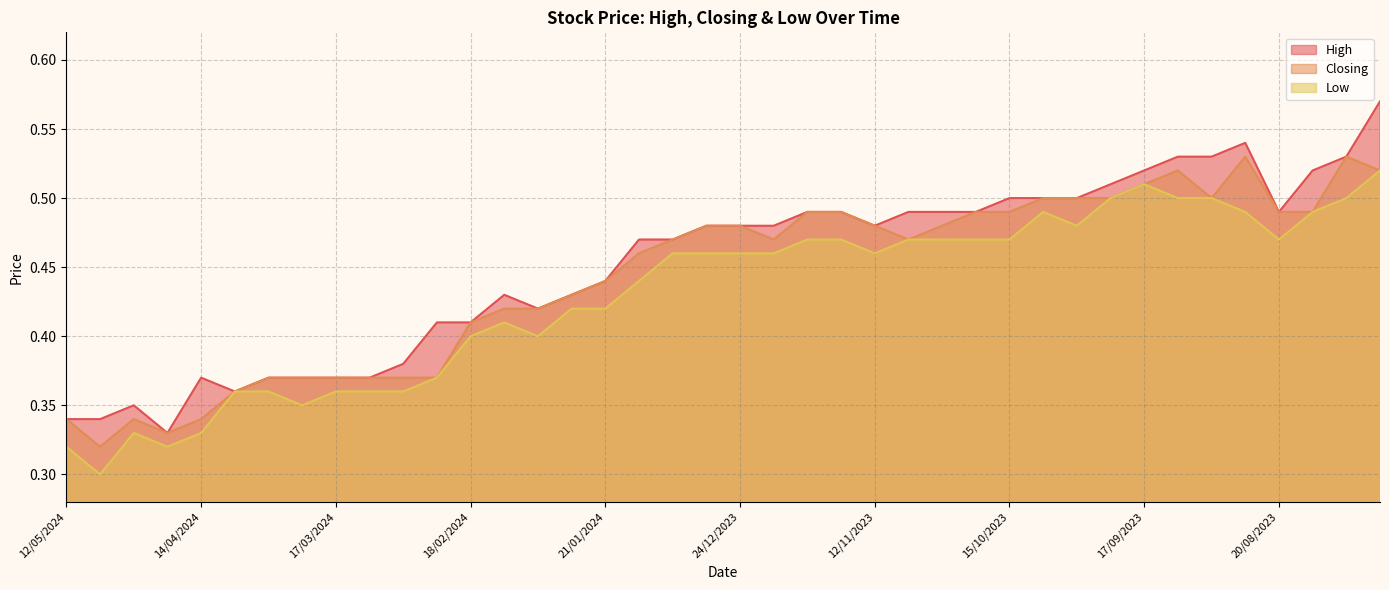

What is the total value across all series at 11/02/2024?

1.3